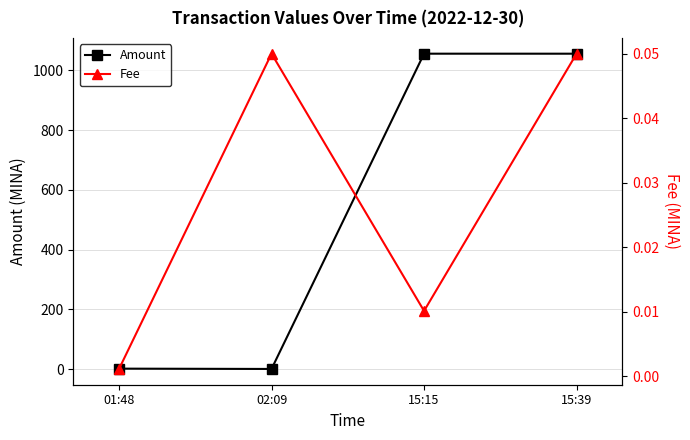

True or false: Fee has a value of 0.1 at 02:09.

False